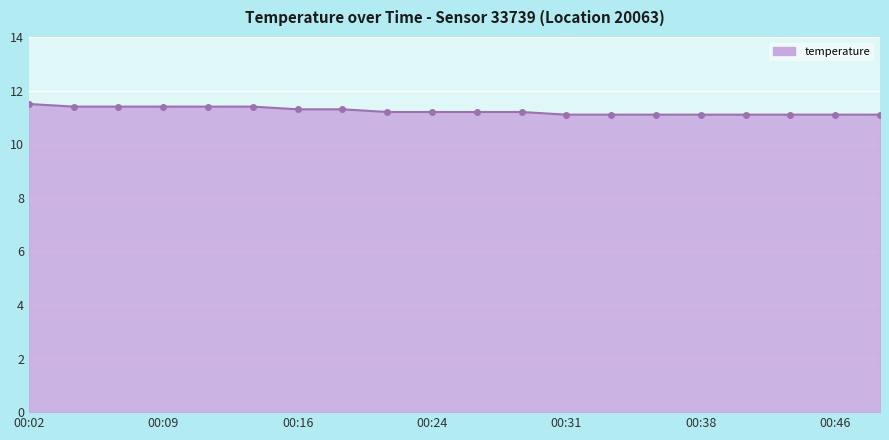

What is the smallest value displayed?

11.1